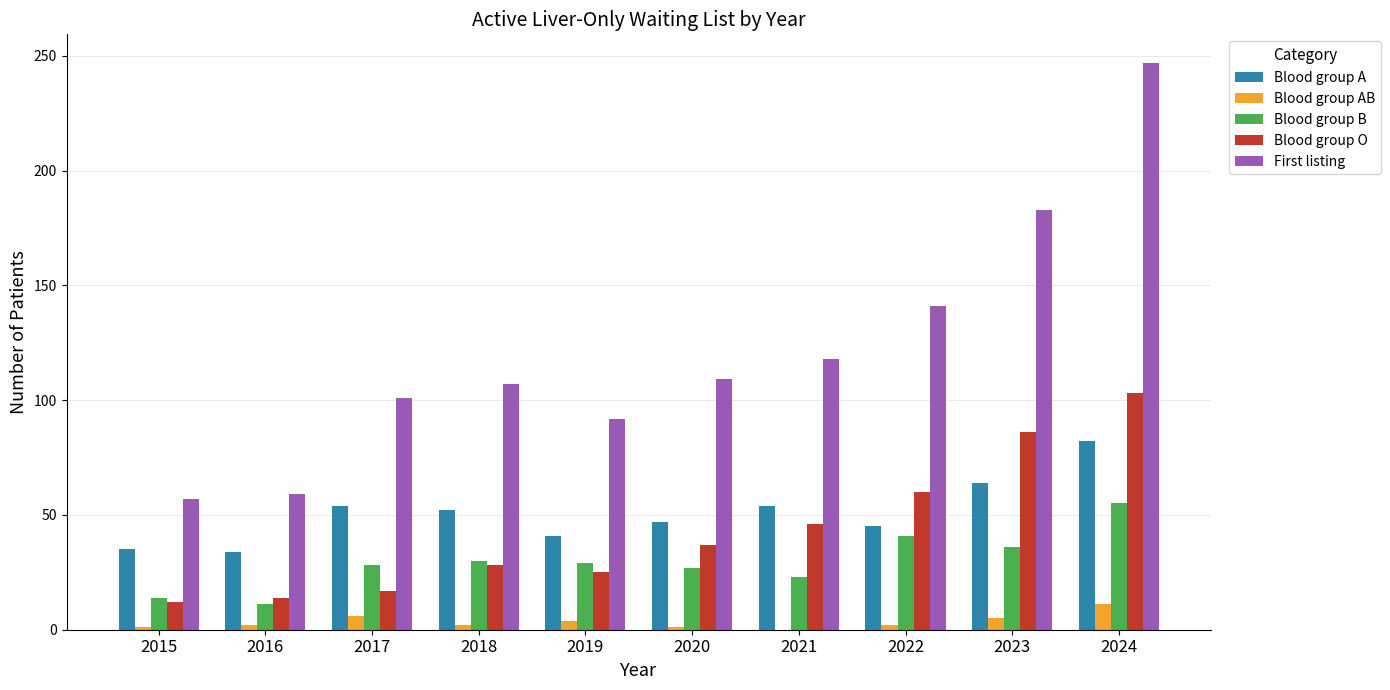

Is the value of First listing at 2016 greater than the value of Blood group A at 2020?

Yes